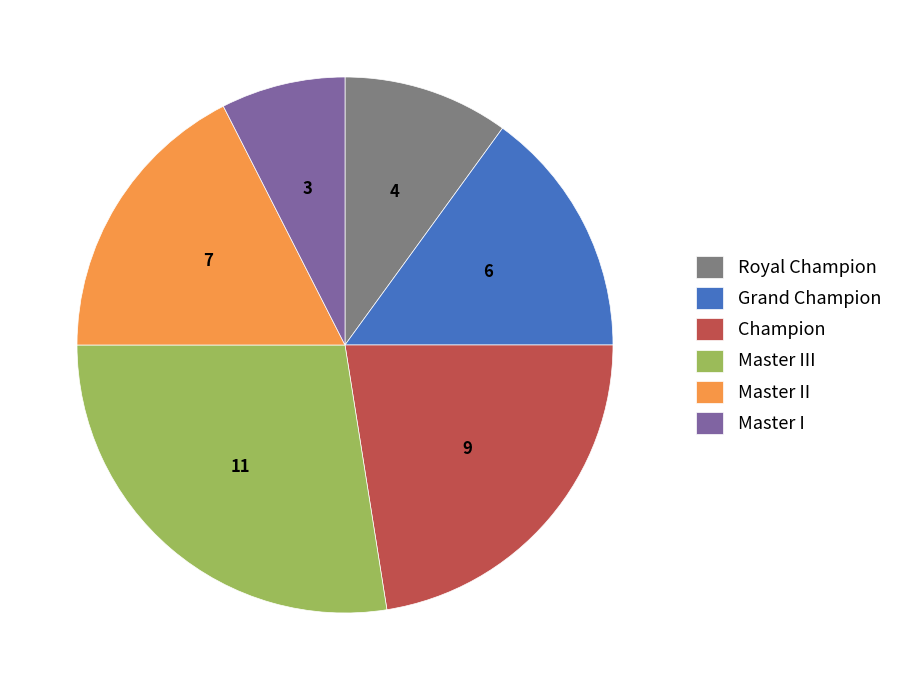

True or false: Master III accounts for 28% of the total.

True